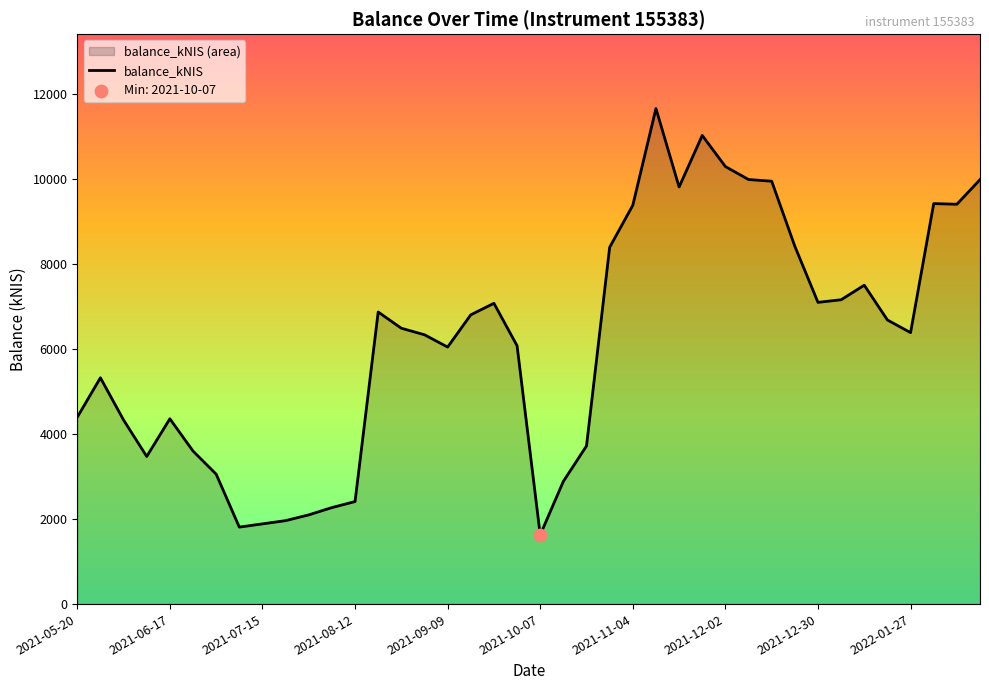

What is the minimum value shown in the chart?

1628.6